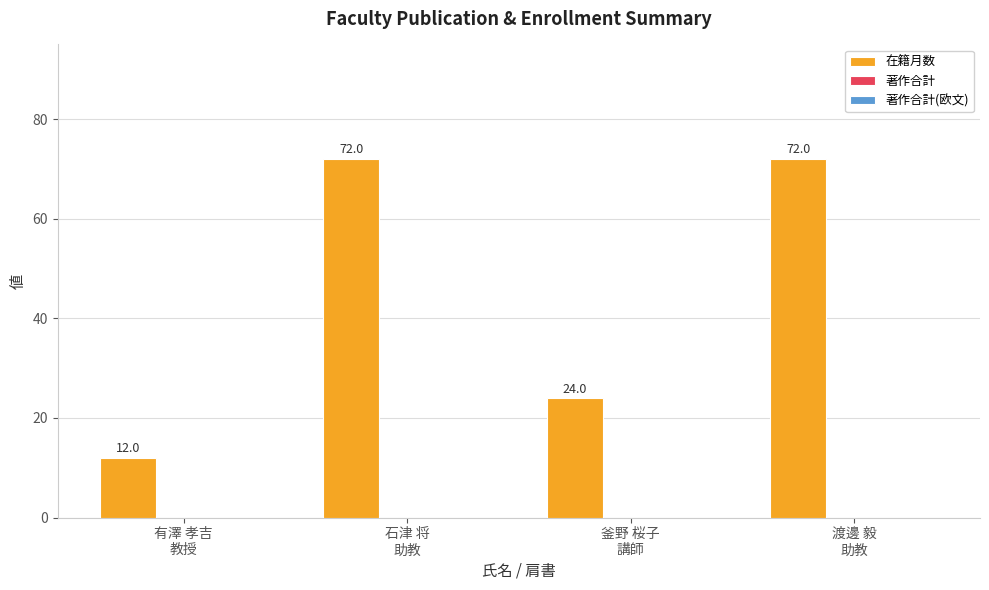

How many distinct data groups are displayed?

1